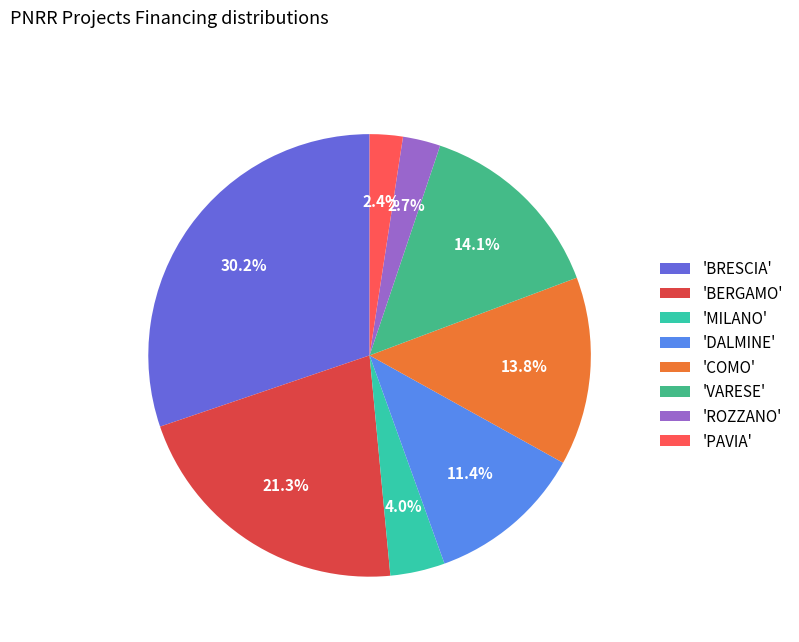

What percentage do 'MILANO' and 'VARESE' together represent?

18.1%